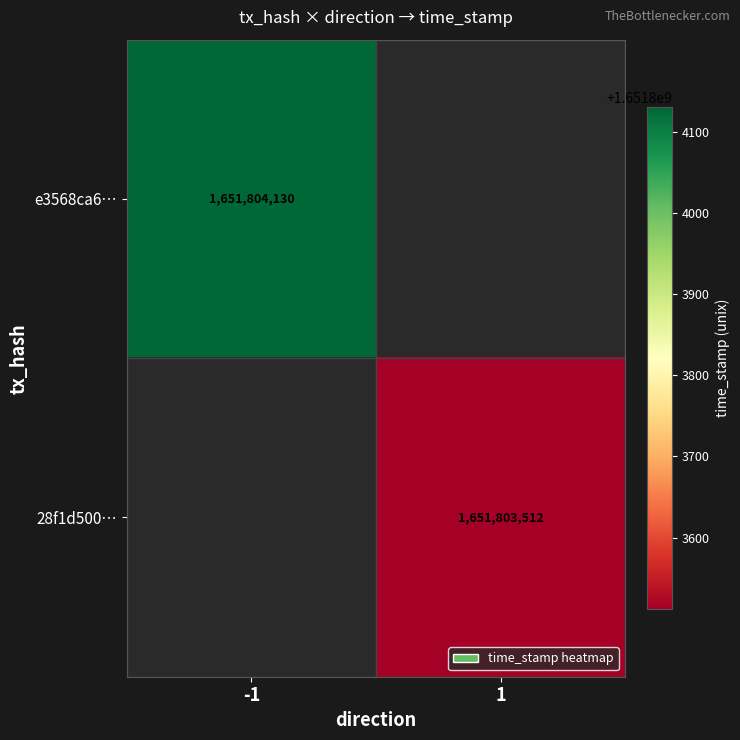

Read the 28f1d5008e6cc0aace78b5fc07c21e2649a166b value at time_stamp, to the nearest 10.

1651803510